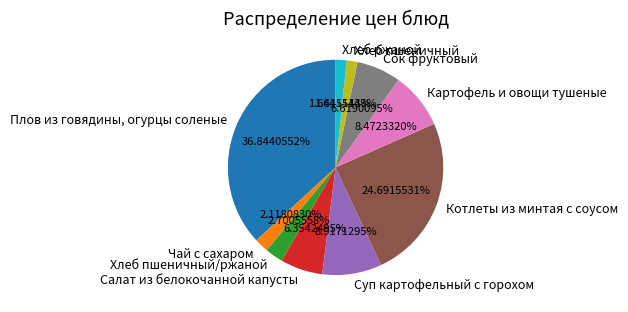

Between Хлеб пшеничный and Суп картофельный с горохом, which is larger?

Суп картофельный с горохом